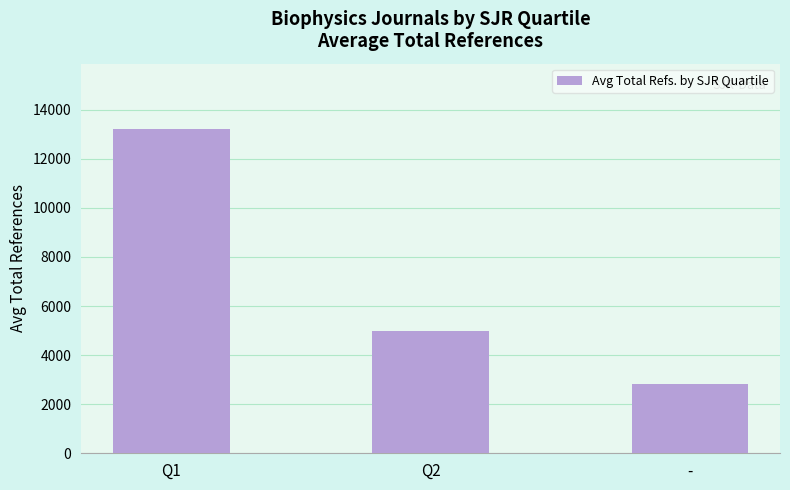

What is the sum of the values at Q2 and -?

7813.9